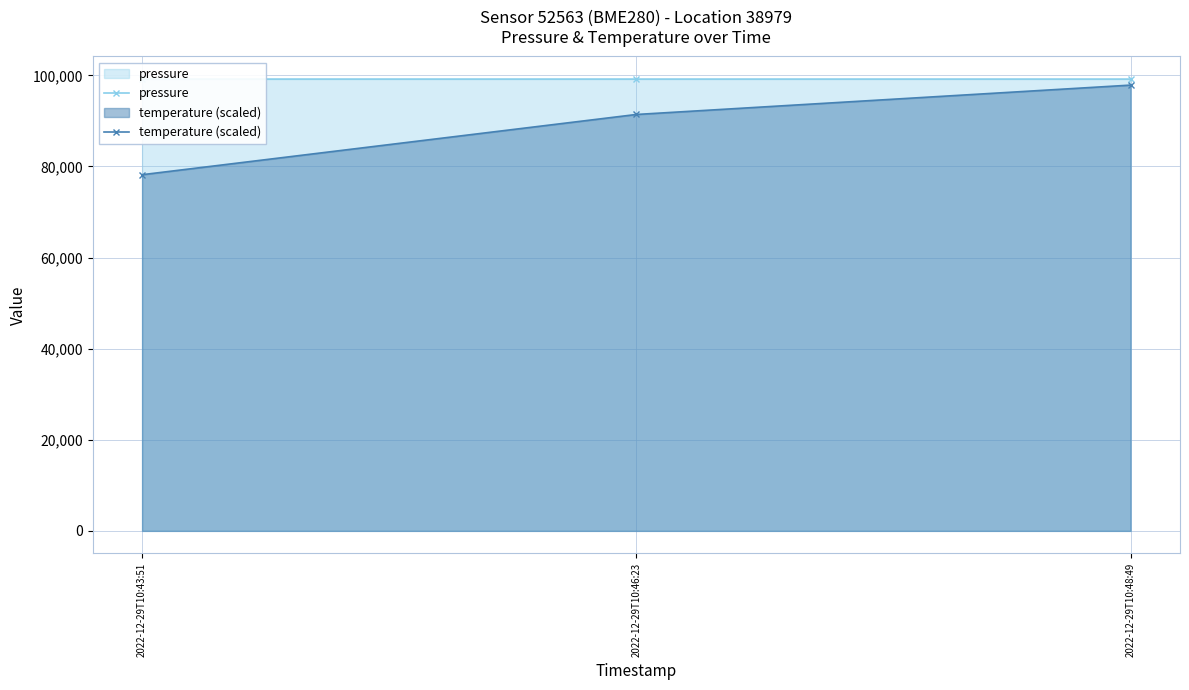

At which label is pressure closest to 99179?

2022-12-29T10:46:23